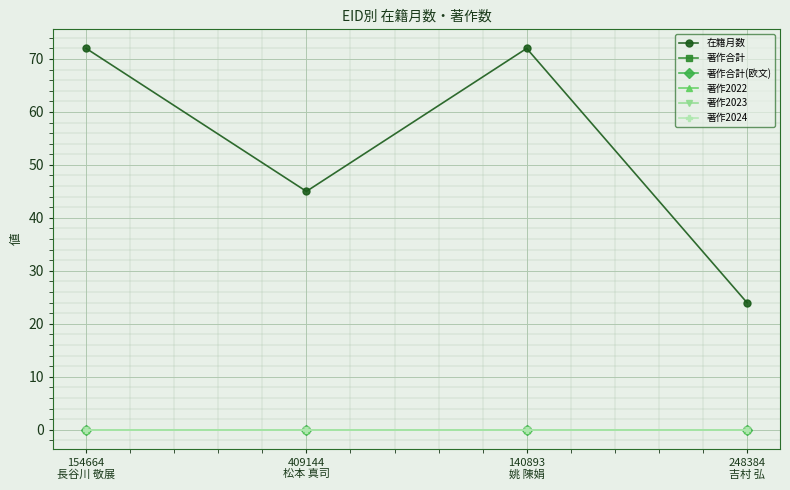

How many series are shown in this chart?

6